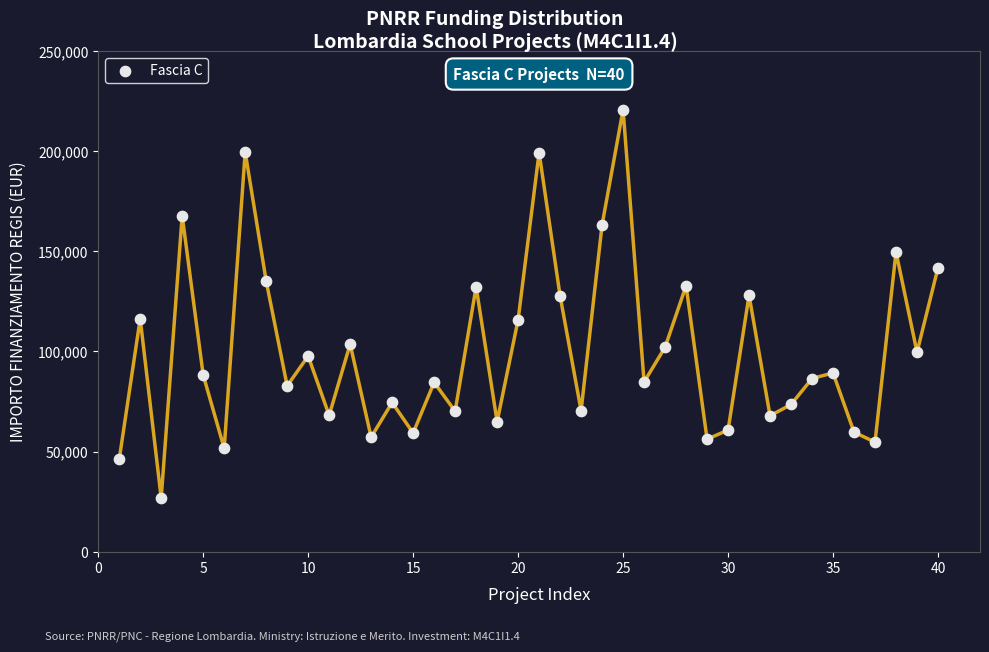

What is the range of Y values (max minus min)?

193933.1